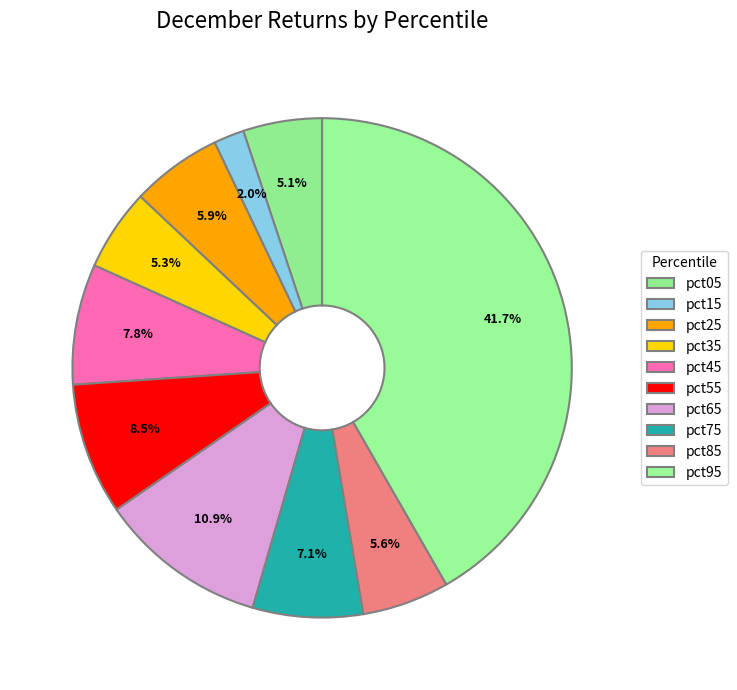

True or false: pct25 accounts for 11% of the total.

False